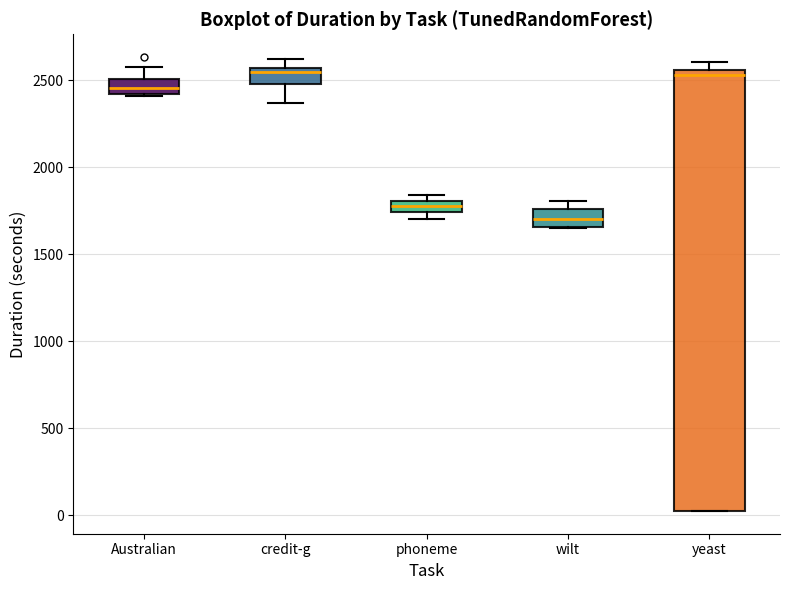

Where does the median line of the box for wilt sit on the y-axis? The values are not printed on the chart, so give them approximately, as read against the axis.

1700